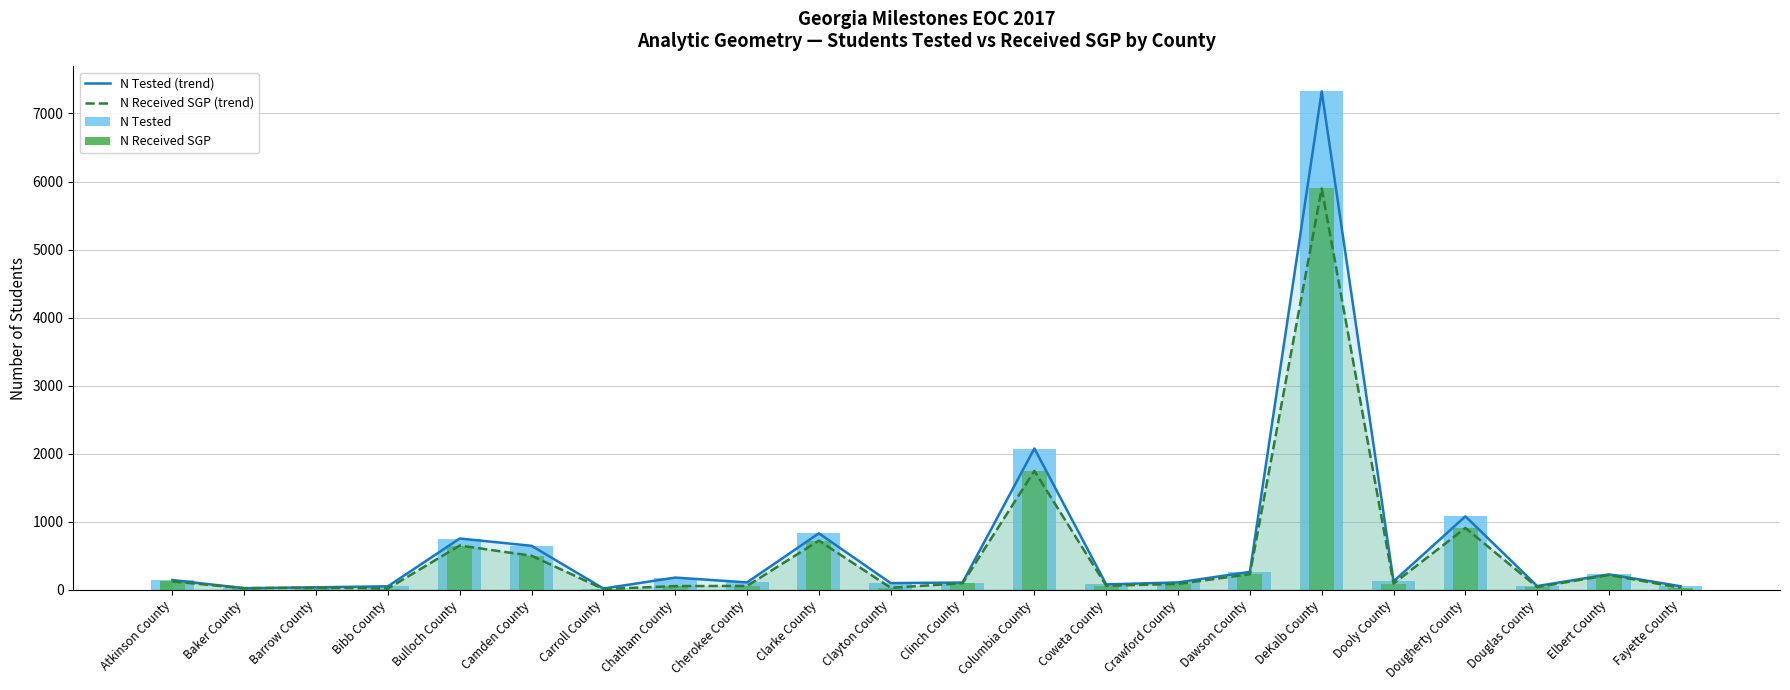

The N Received SGP series shows 28 at Fayette County. True or false?

True